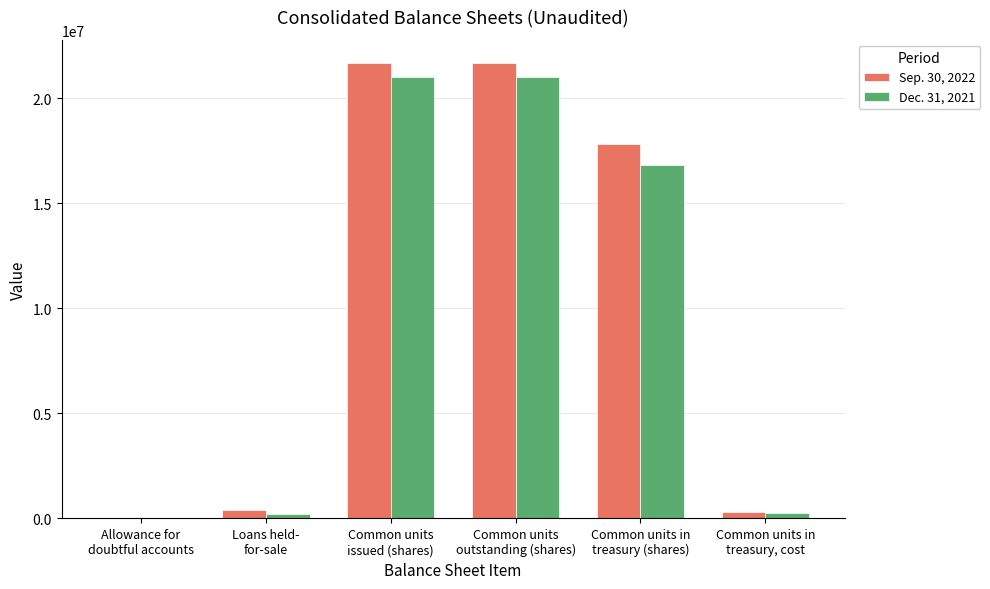

How many categories are shown in the chart?

6